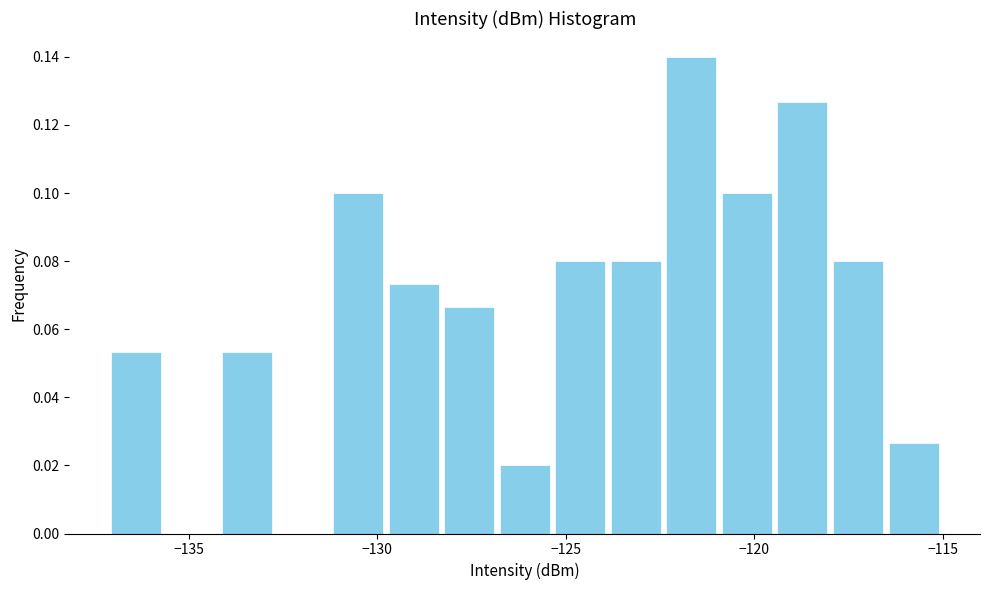

Read against the x-axis, roughly where is the centre of the tallest bar?

-121.5